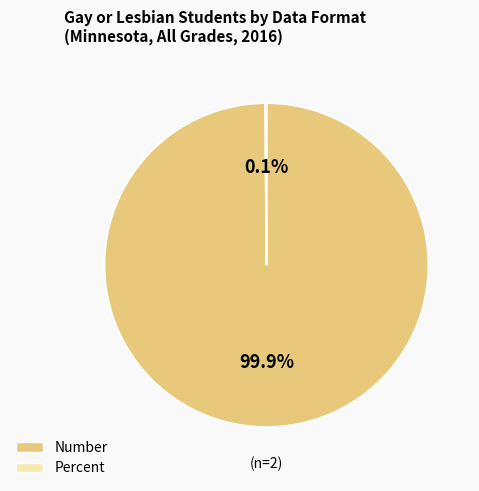

Does any single category account for the majority?

Yes